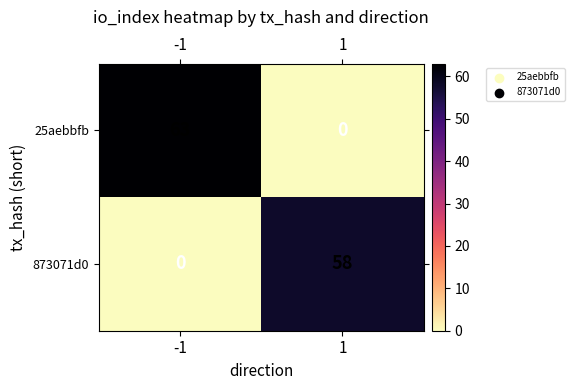

Reading left to right, list all the values displayed in this chart.

25aebbfb: 63	0
873071d0: 0	58